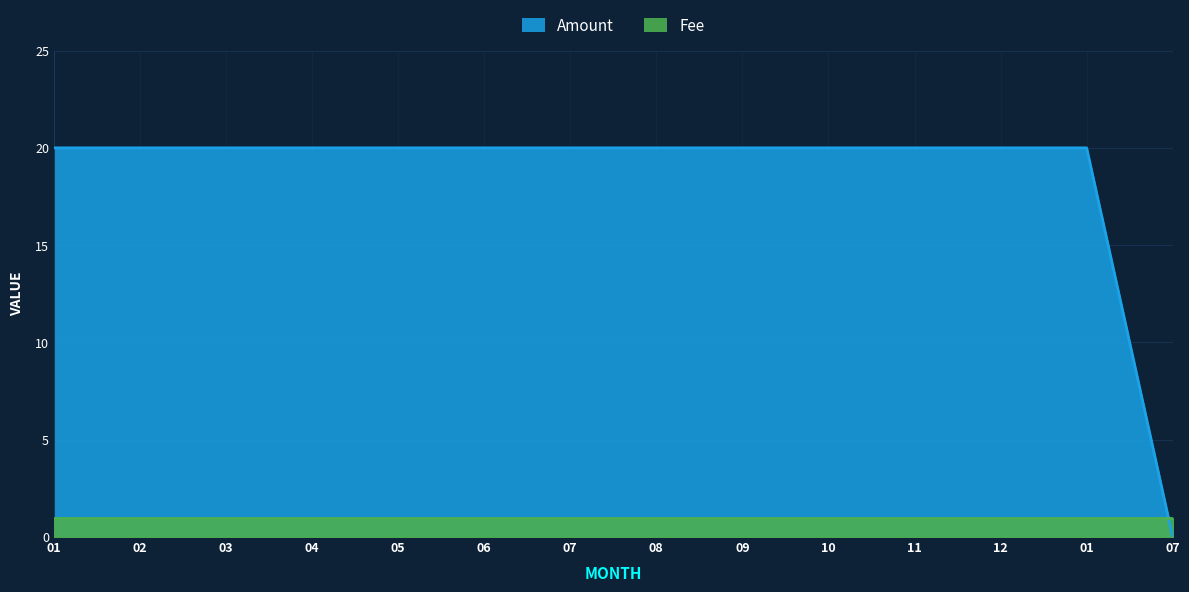

How many values are above zero?

13